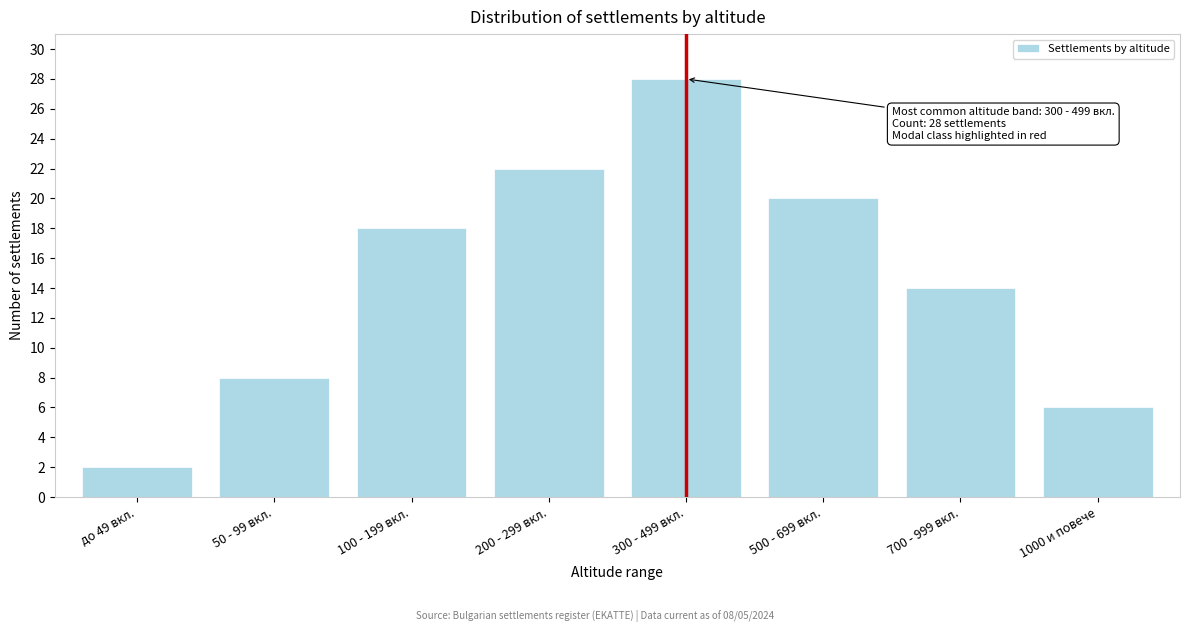

Reading right to left, what are all the values shown in this chart?

6	14	20	28	22	18	8	2